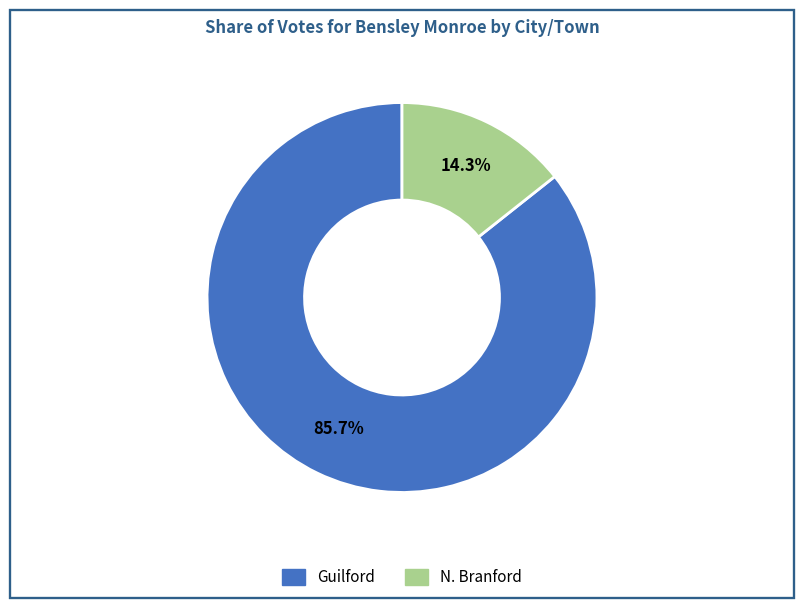

To the nearest percent, what percentage of the pie is Guilford?

86%